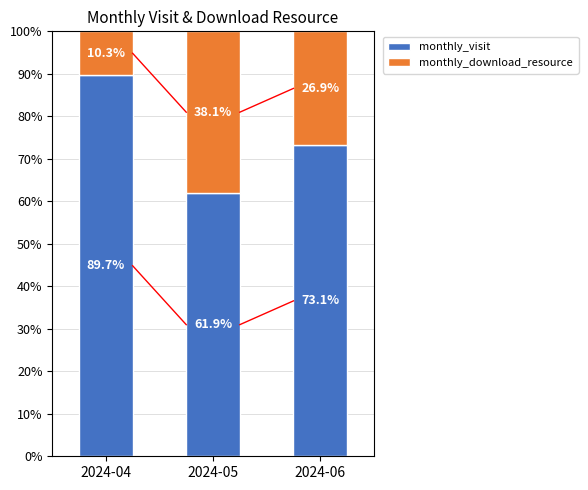

What is the value of the monthly_visit bar at the 1st from the left?

89.7